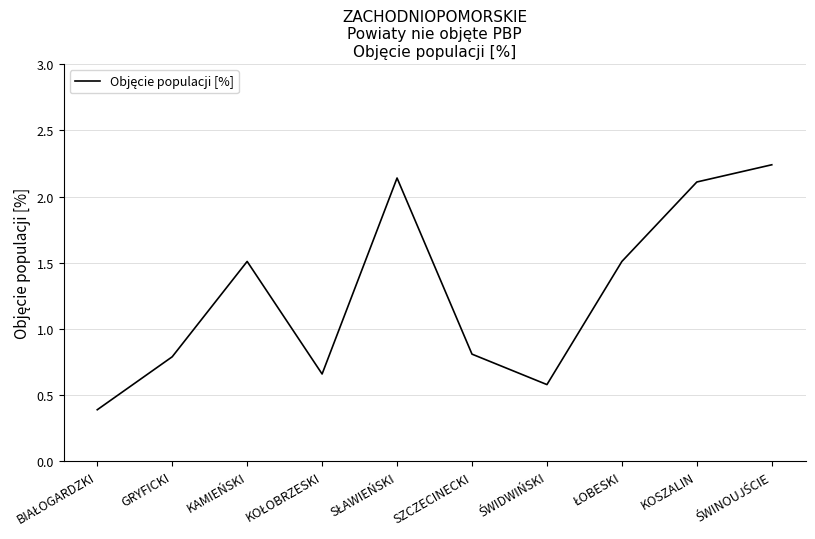

What is the difference between the maximum and minimum values?

1.9